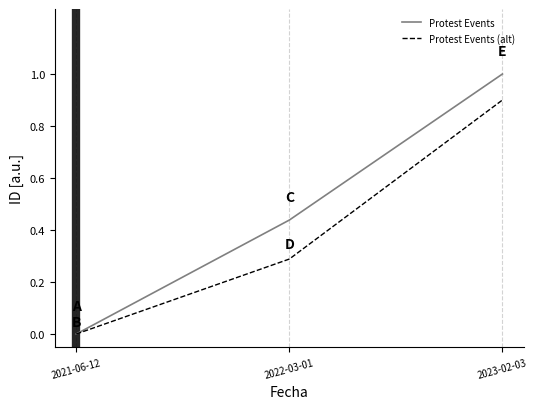

Rank the series at 2022-03-01 from lowest to highest value.

Protest Events (alt), Protest Events